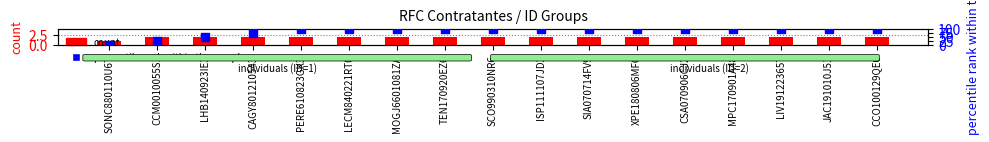

Which series reaches the maximum Y coordinate?

percentile rank within the sample